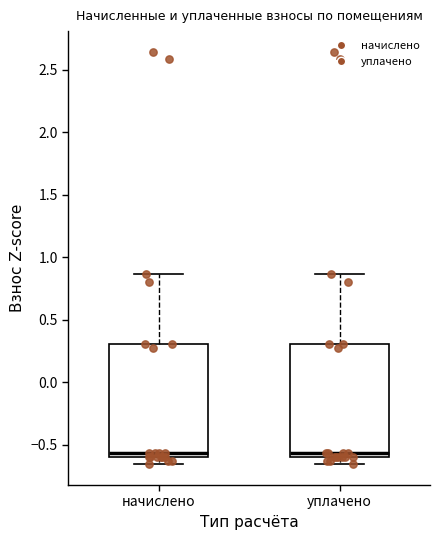

Reading left to right, transcribe this box plot: for each box, give where its median line is, the range the box spans, and where its two whiskers end, as read against the y-axis. The values are not printed on the chart, so give them approximately, as read against the axis.

начислено: median -0.55, box -0.60 to 0.30, whiskers -0.65 to 0.85
уплачено: median -0.55, box -0.60 to 0.30, whiskers -0.65 to 0.85